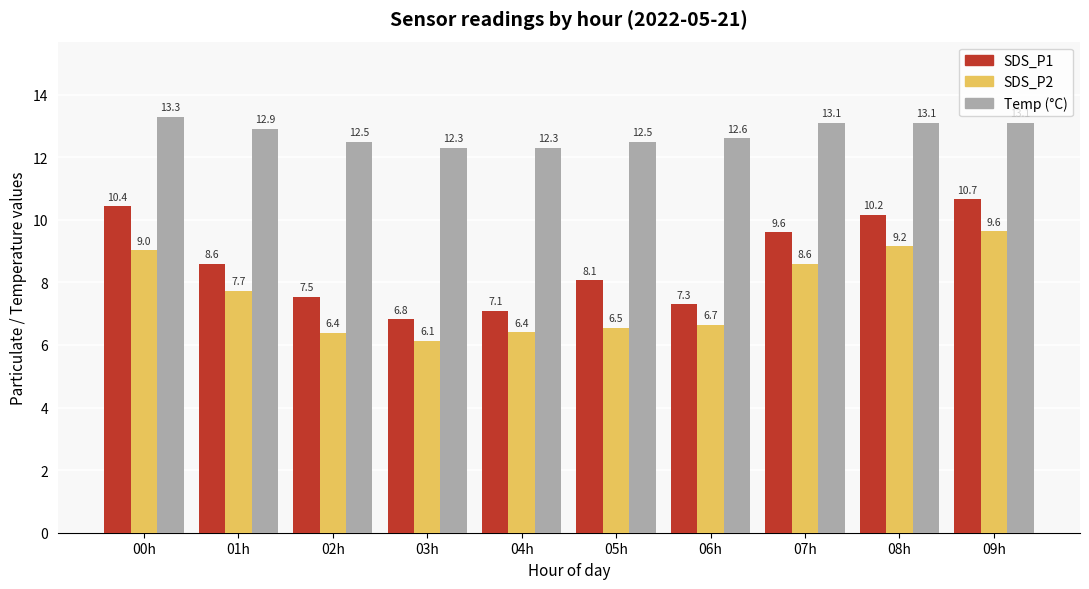

What is the difference between the highest and lowest values at 03h?

6.2